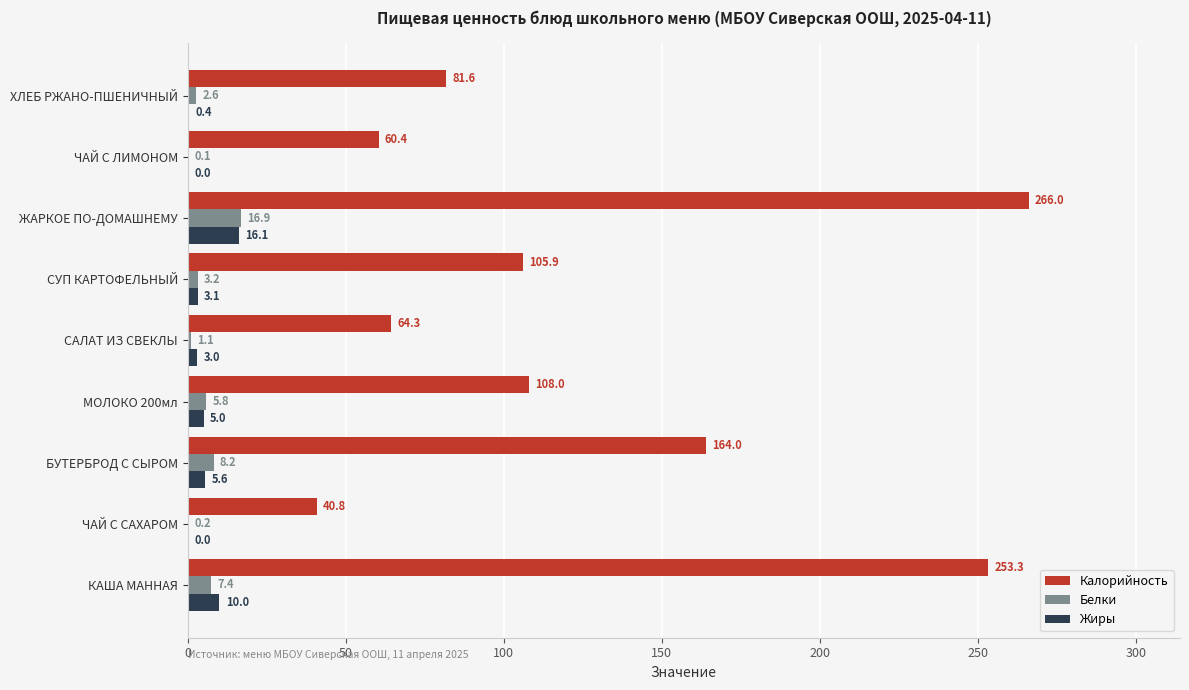

The value of Калорийность at САЛАТ ИЗ СВЕКЛЫ is 92.2. True or false?

False